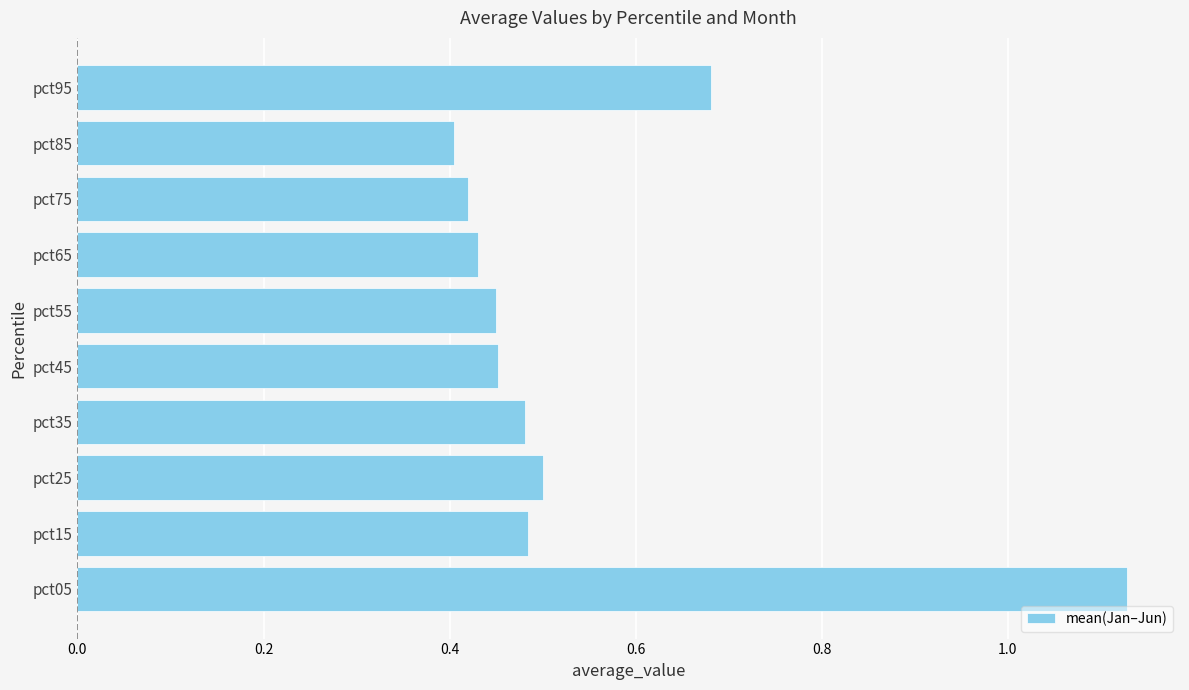

What is the difference between the second highest and second lowest values?

0.3